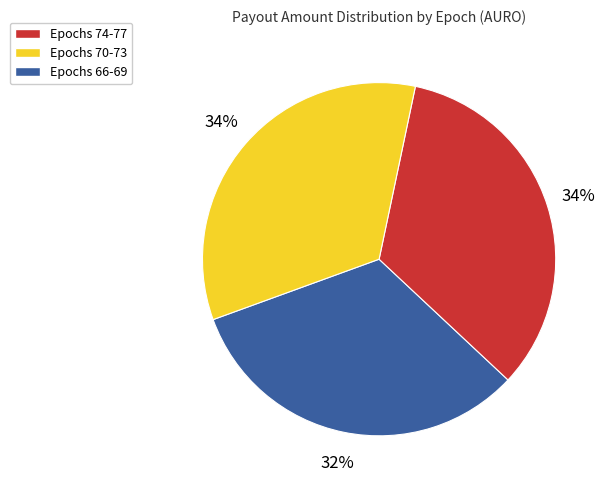

Is there a majority slice in this chart?

No